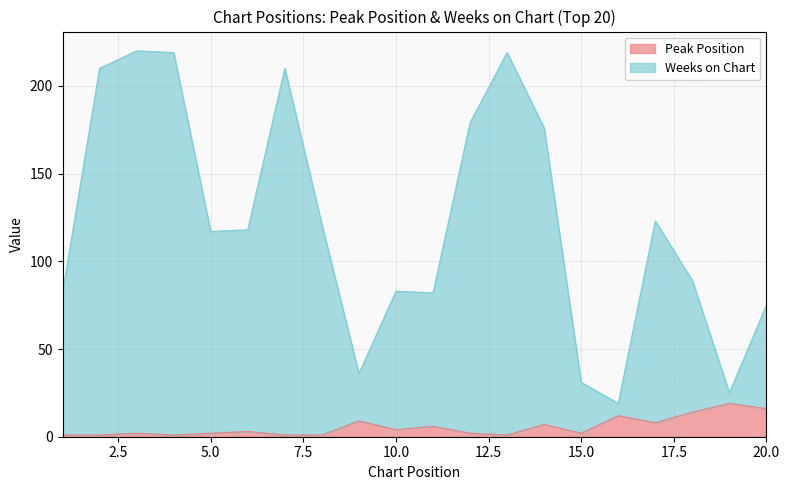

Where is Weeks on Chart nearest to the value 119?

6